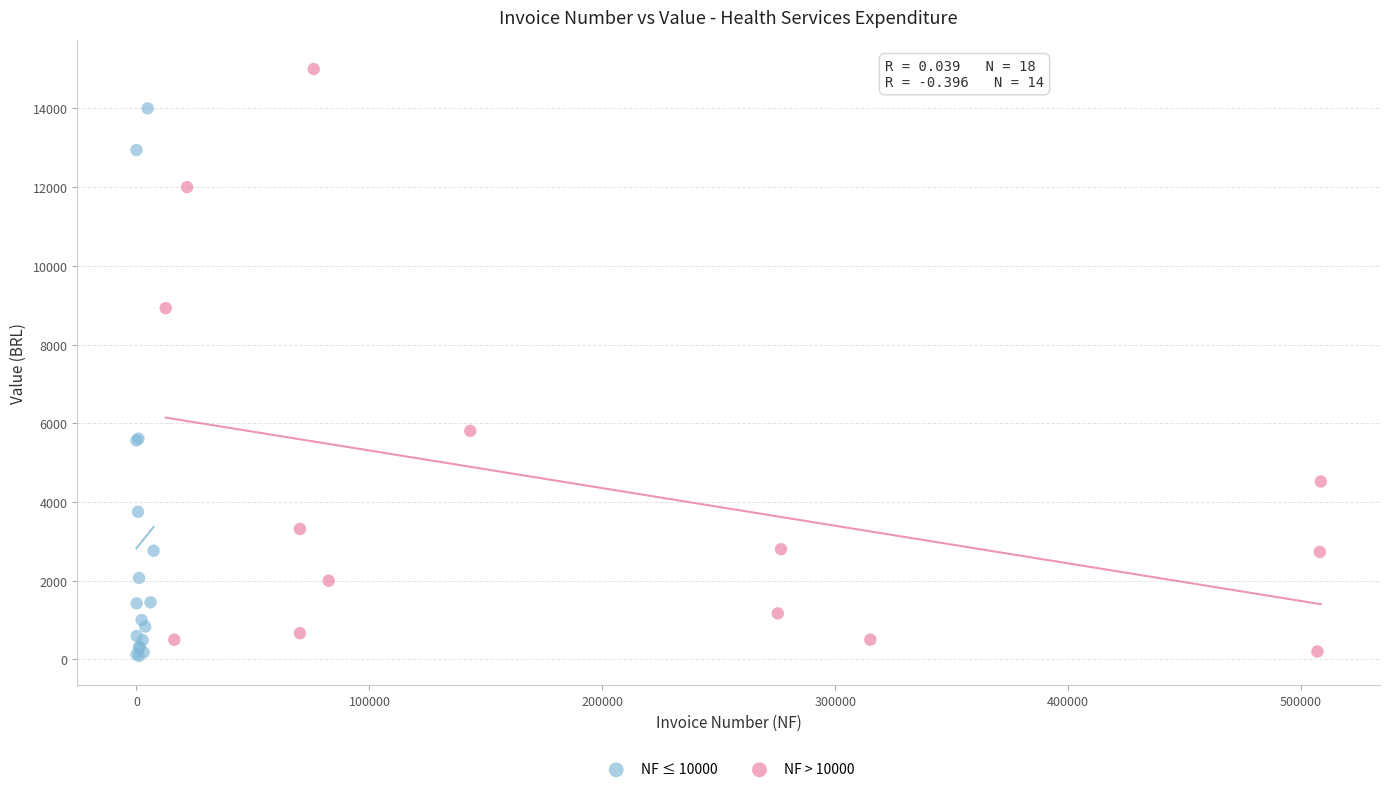

Which series has the widest spread of Y values?

NF > 10000